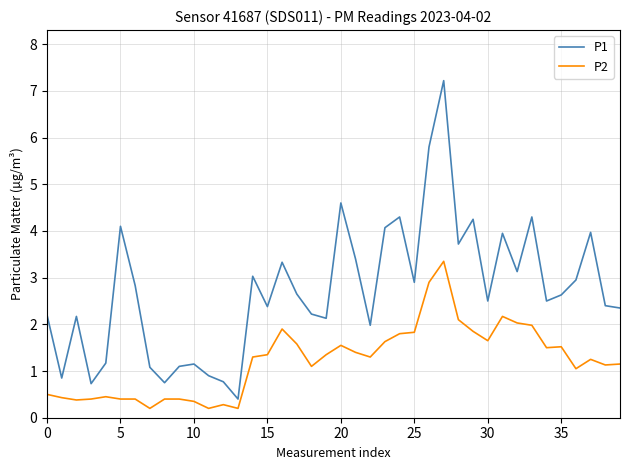

What is the difference between the maximum and minimum values in the P1 series?

6.8